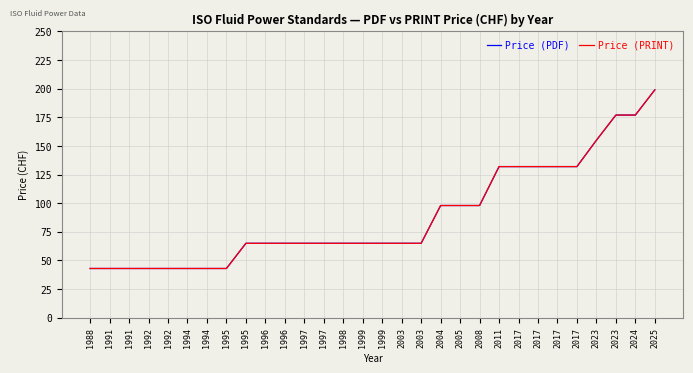

How many lines are shown in the chart?

2